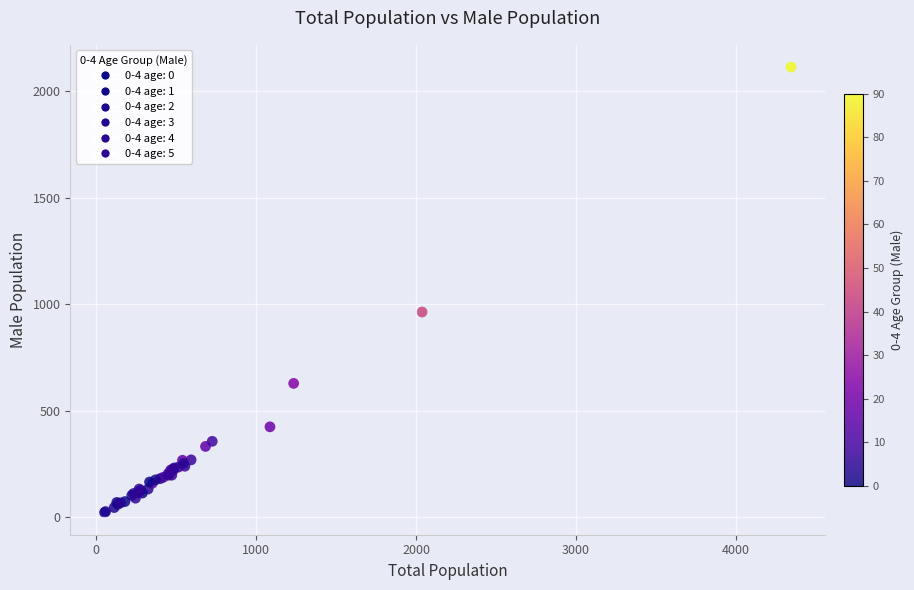

What Y value in the scatter plot is closest to 1067?

963